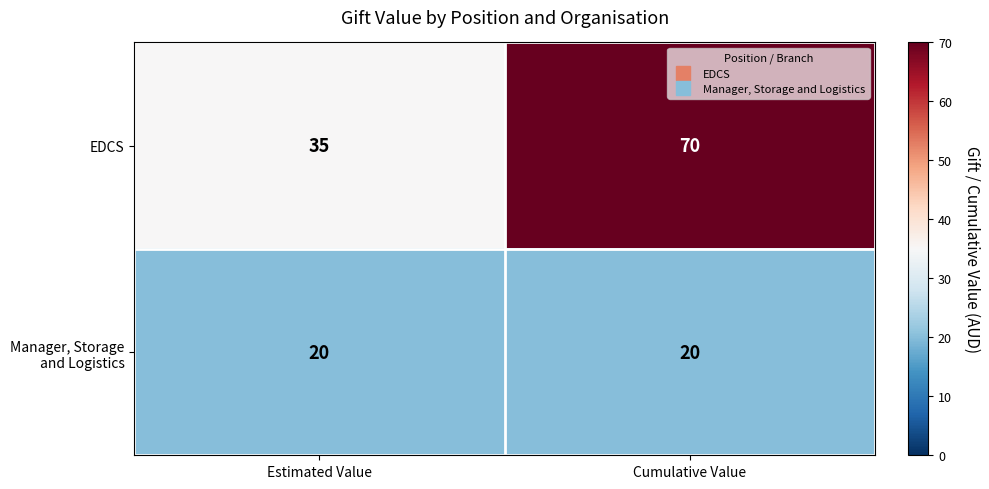

List the series in order of their overall mean, highest first.

EDCS, Manager, Storage and Logistics